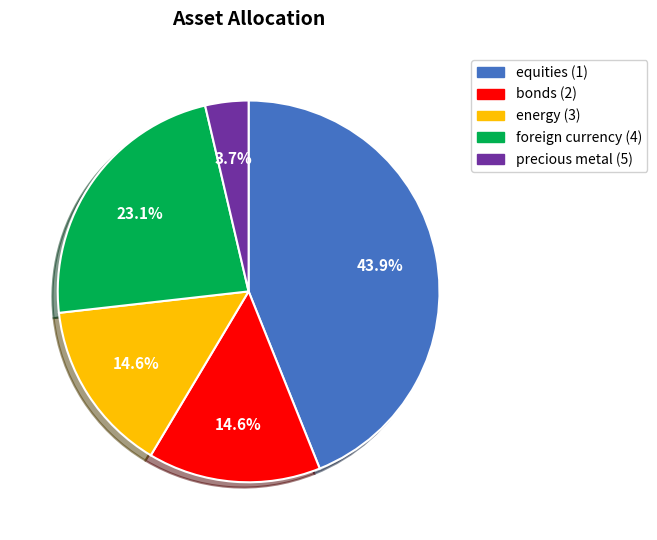

Count the number of slices in the pie.

5